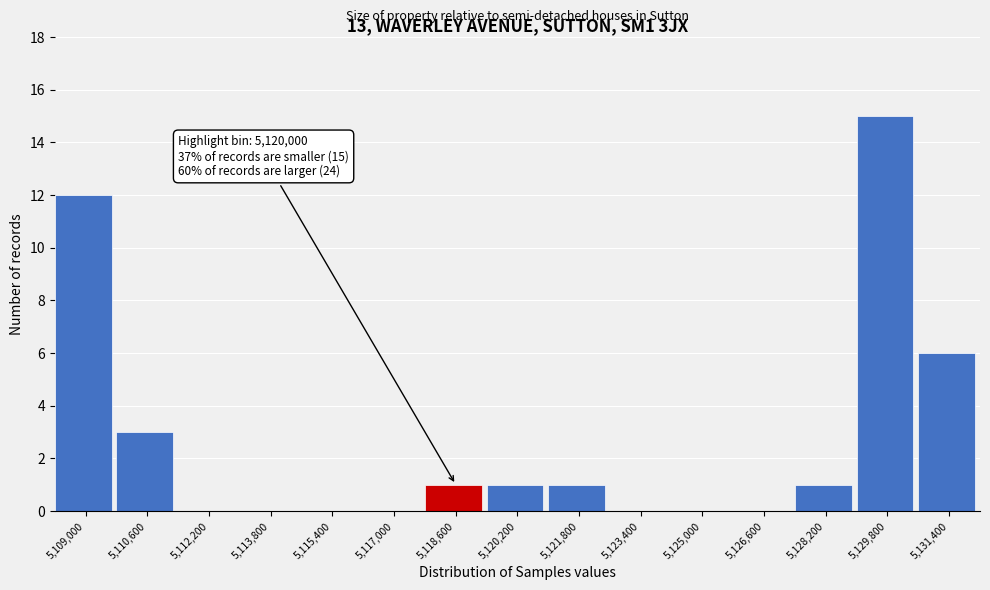

Reading left to right, extract all data points from this chart.

5,109,000=12	5,110,600=3	5,112,200=0	5,113,800=0	5,115,400=0	5,117,000=0	5,118,600=1	5,120,200=1	5,121,800=1	5,123,400=0	5,125,000=0	5,126,600=0	5,128,200=1	5,129,800=15	5,131,400=6